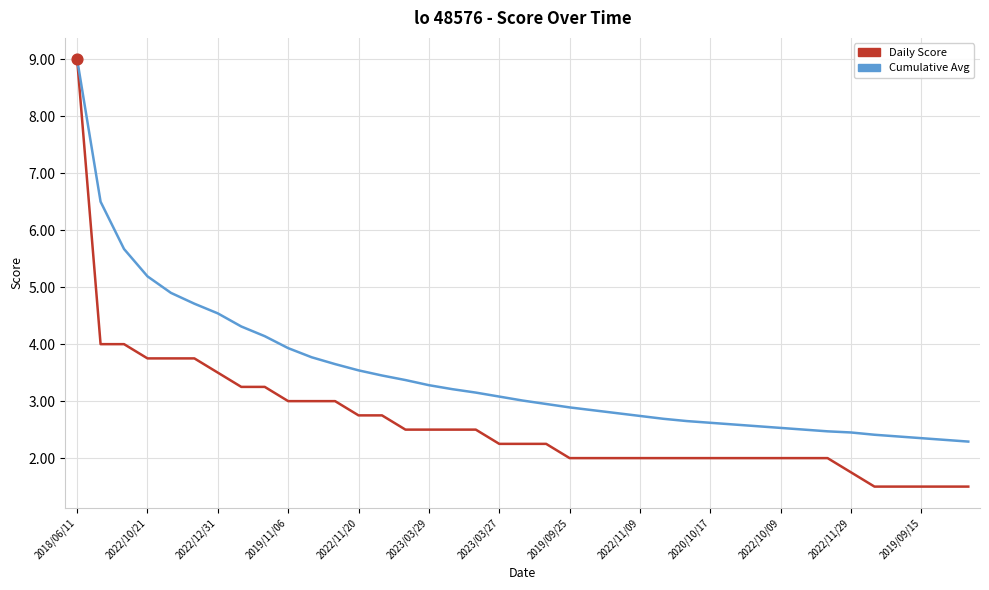

Which series has the largest total across all categories?

Cumulative Avg